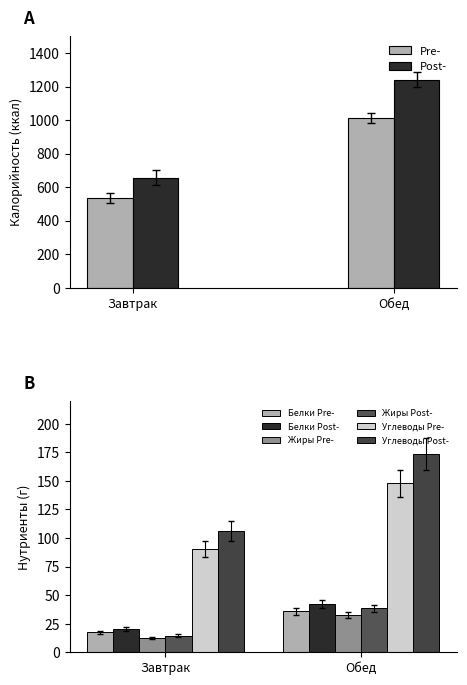

What is the average value of the Жиры series?

24.6